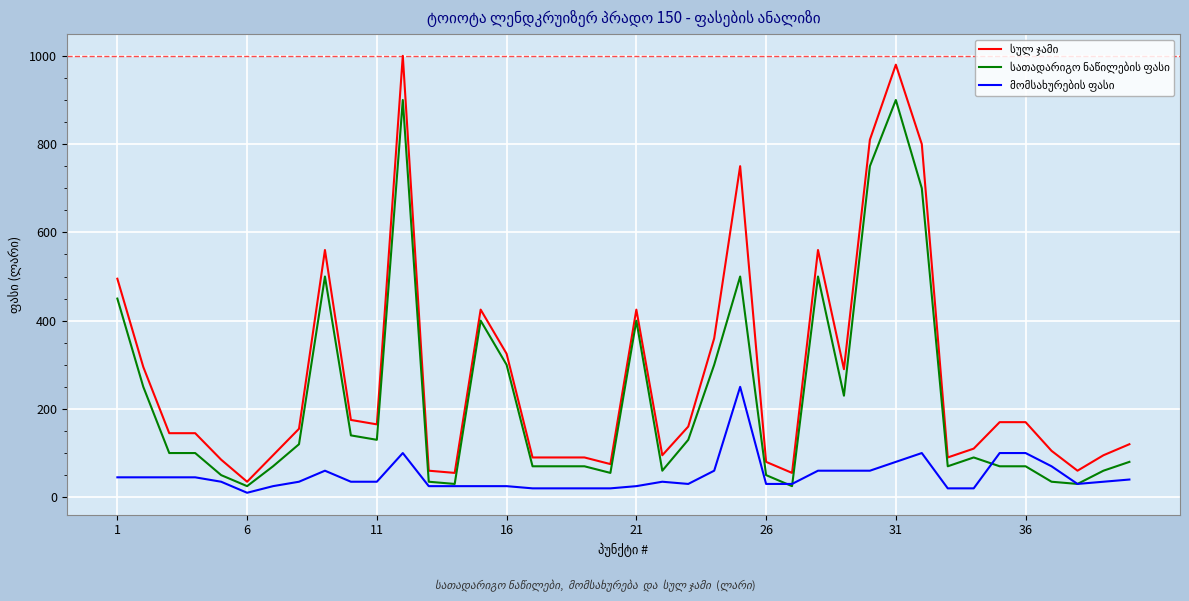

What is the greatest value displayed?

1000